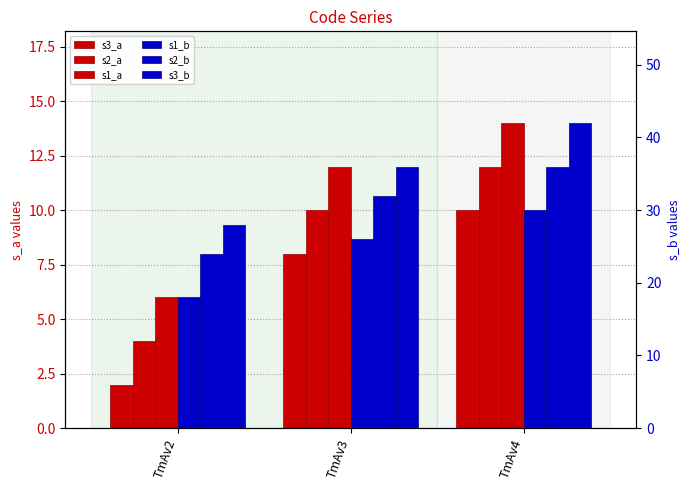

Which label corresponds to the largest value in the chart?

TmAv4